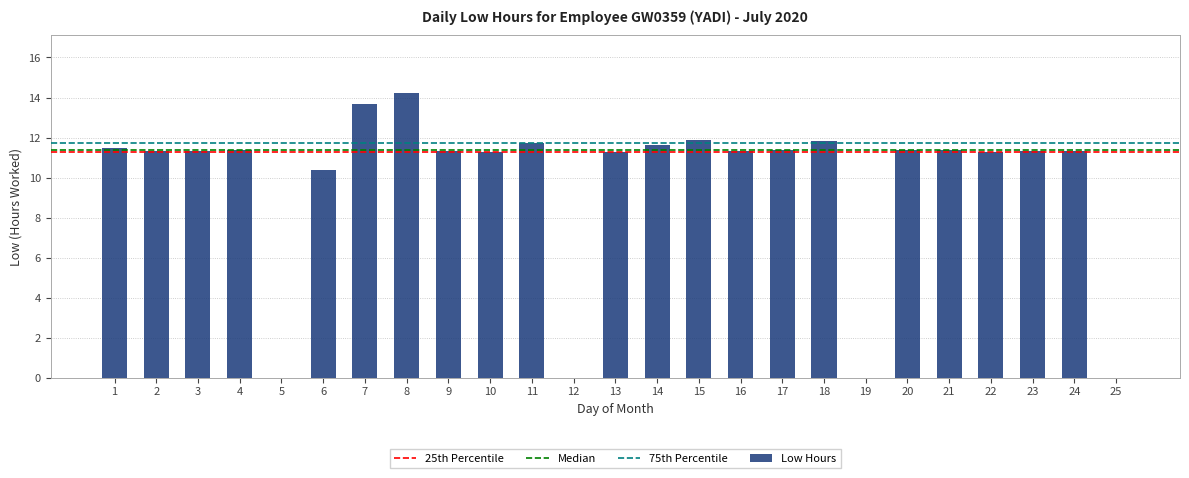

The value at 18 is 4.9. True or false?

False